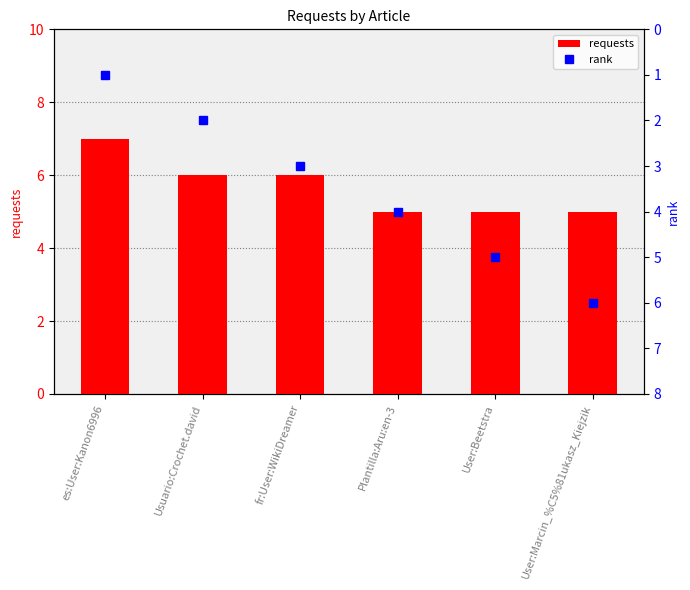

Rank the series by their maximum value, from highest to lowest.

requests, rank